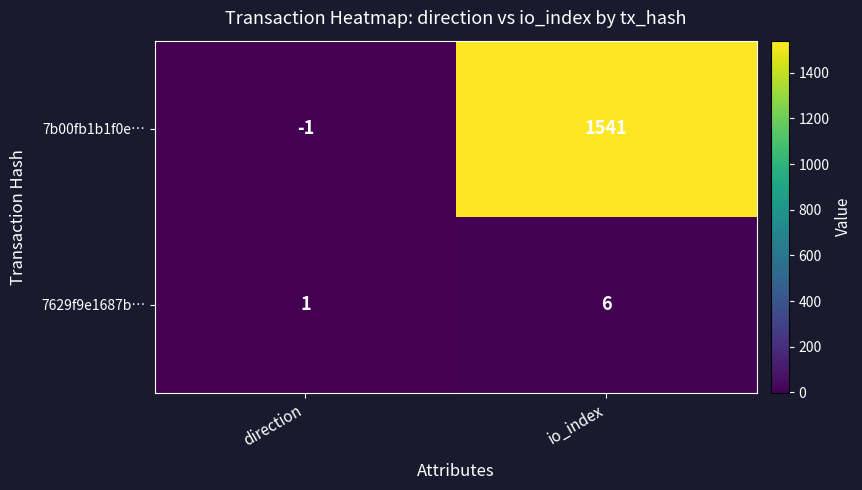

Rank the series at io_index from lowest to highest value.

7629f9e1687b…, 7b00fb1b1f0e…